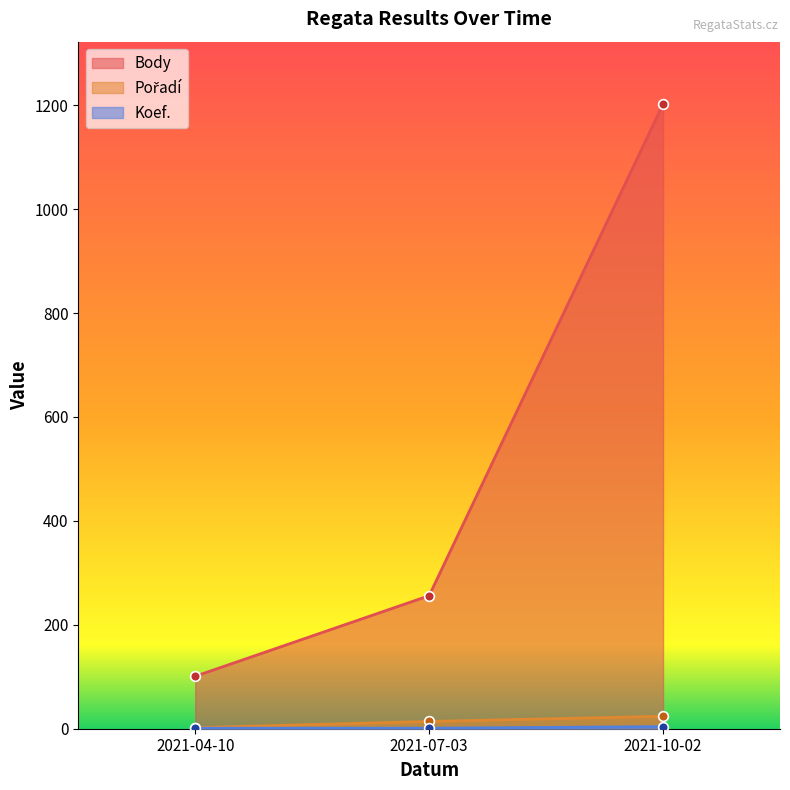

Is the value of Pořadí at 2021-07-03 greater than the value of Koef. at 2021-04-10?

Yes